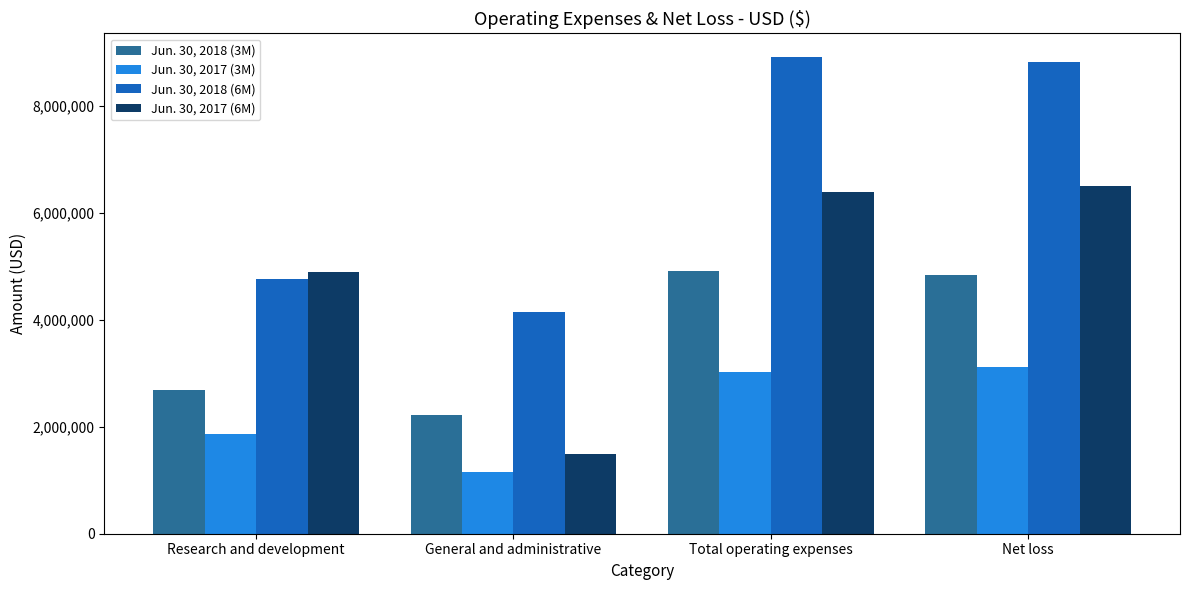

What are all the series names shown in the legend?

Jun. 30, 2018 (3M), Jun. 30, 2017 (3M), Jun. 30, 2018 (6M), Jun. 30, 2017 (6M)